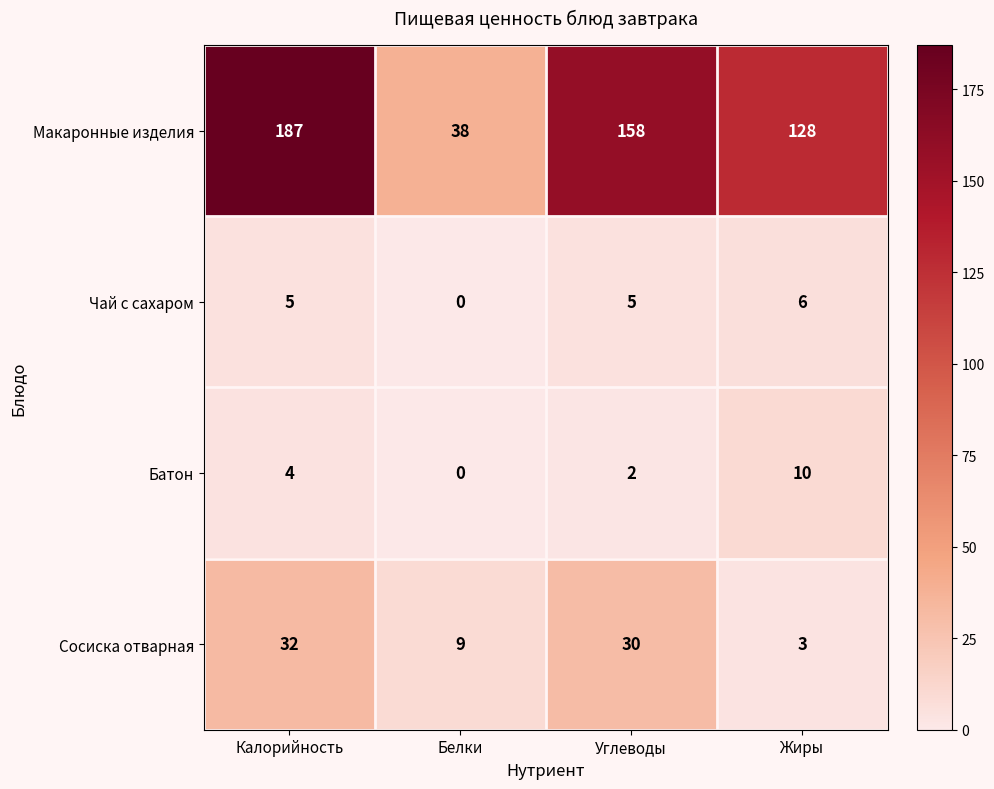

How many Чай с сахаром values are between 5 and 6?

3